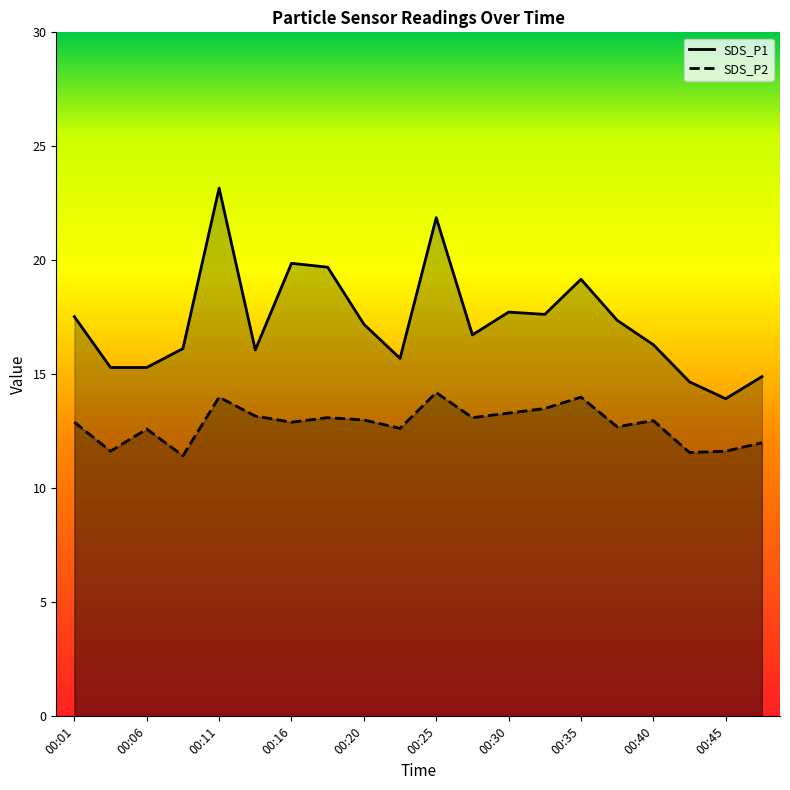

What is the difference between the SDS_P2 values at 00:08 and 00:04?

0.2